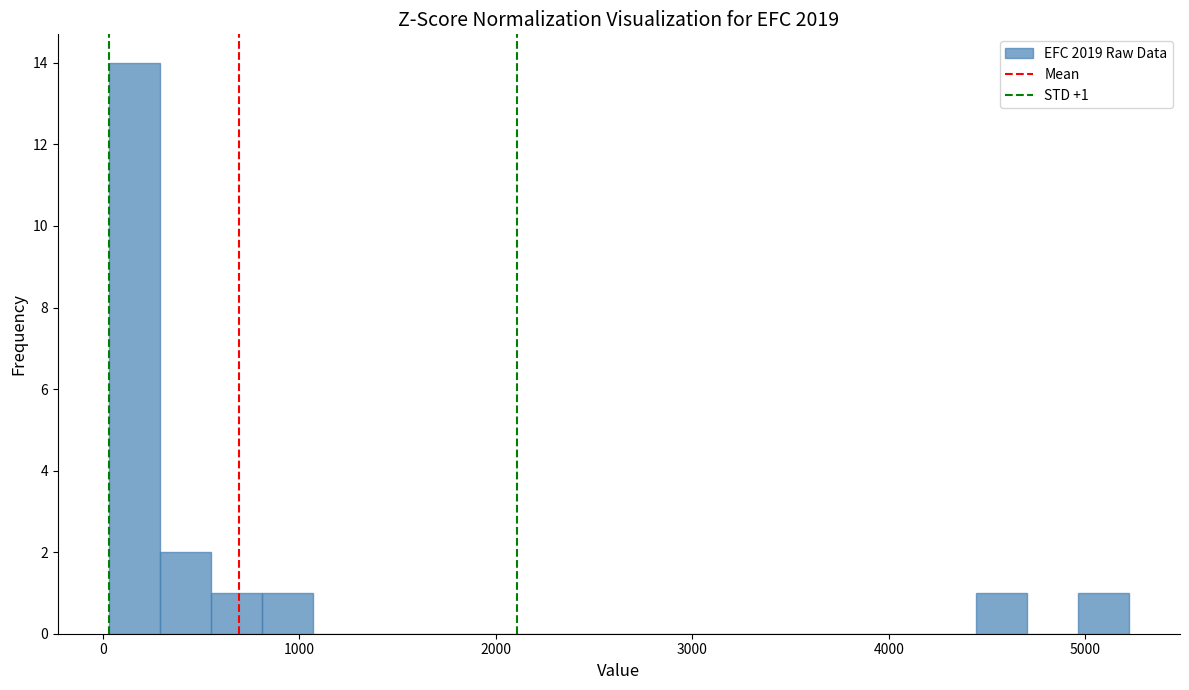

Read against the x-axis, roughly where is the centre of the tallest bar?

200